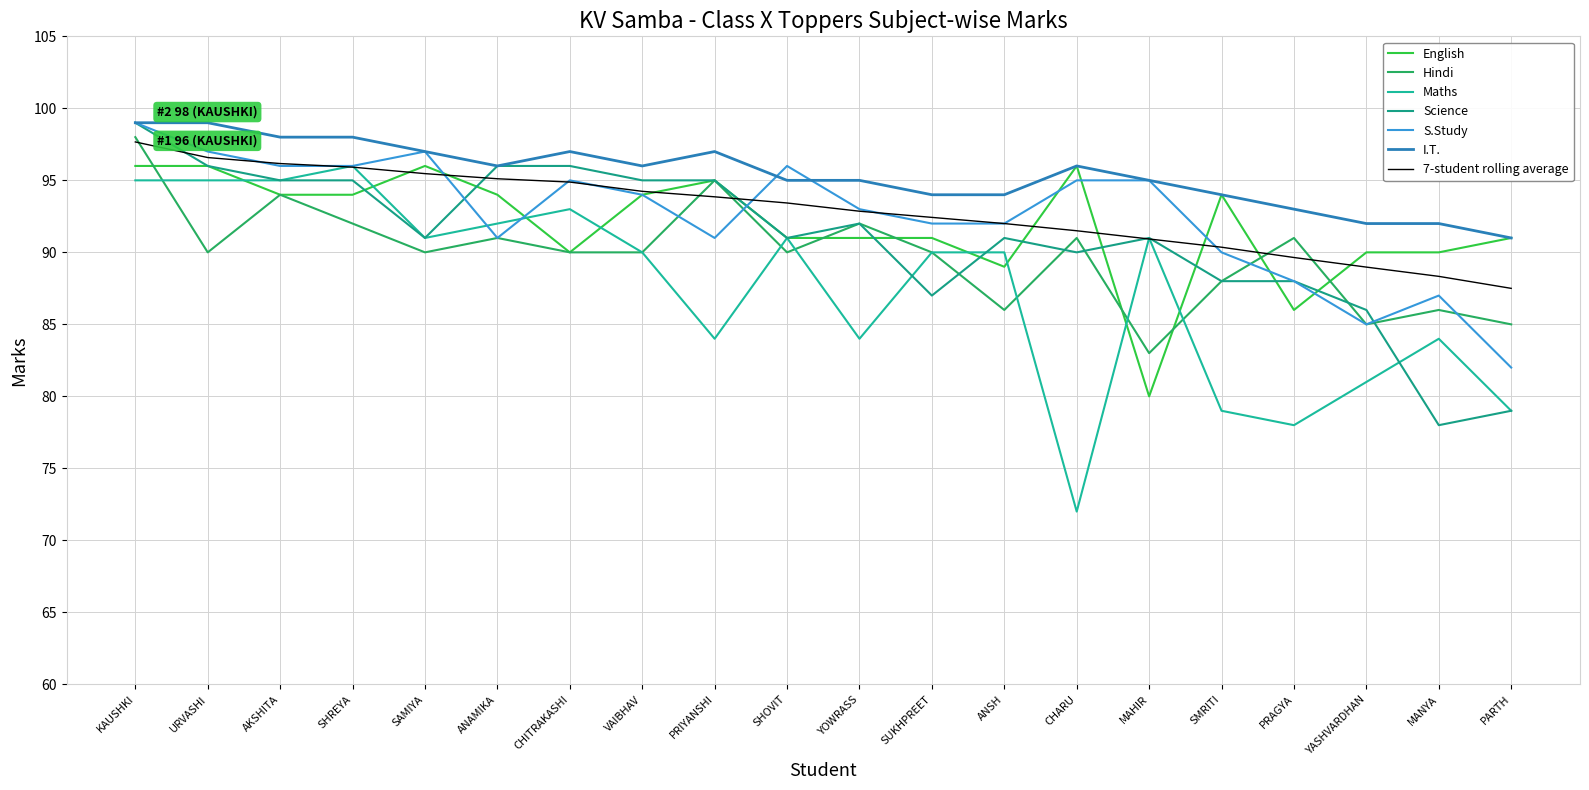

Count the I.T. values in the range 94 to 97.

12